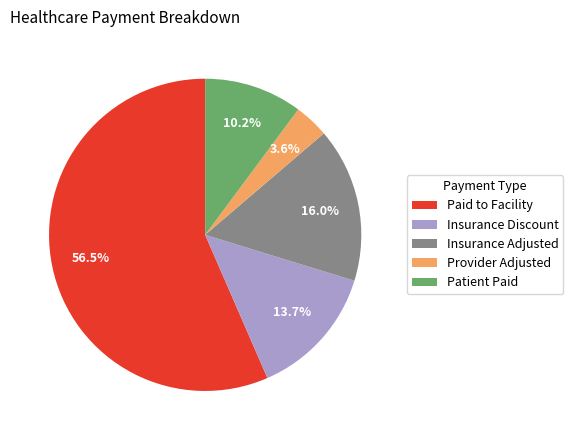

Which has a higher value, Provider Adjusted or Patient Paid?

Patient Paid